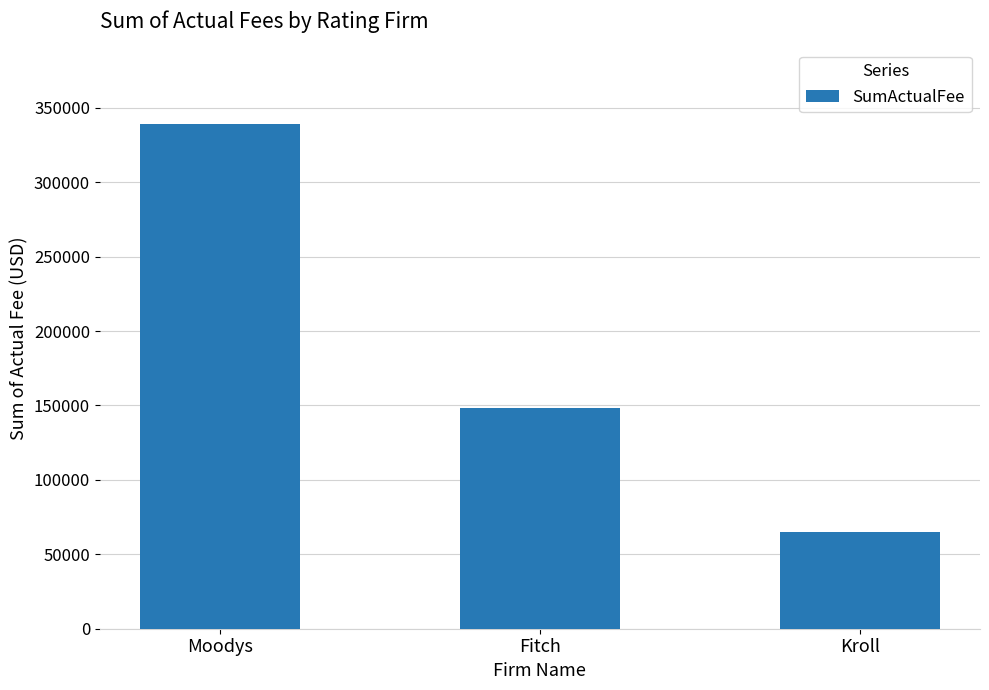

Where is the data nearest to the value 202002?

Fitch